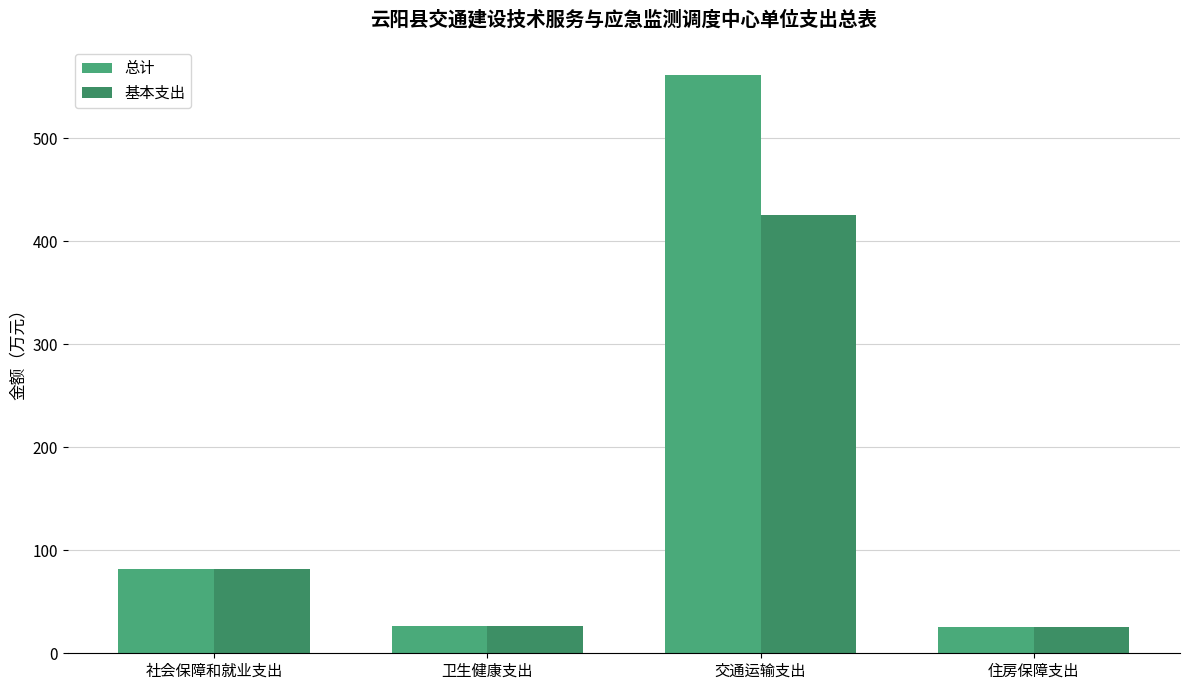

How many categories are shown in the chart?

4